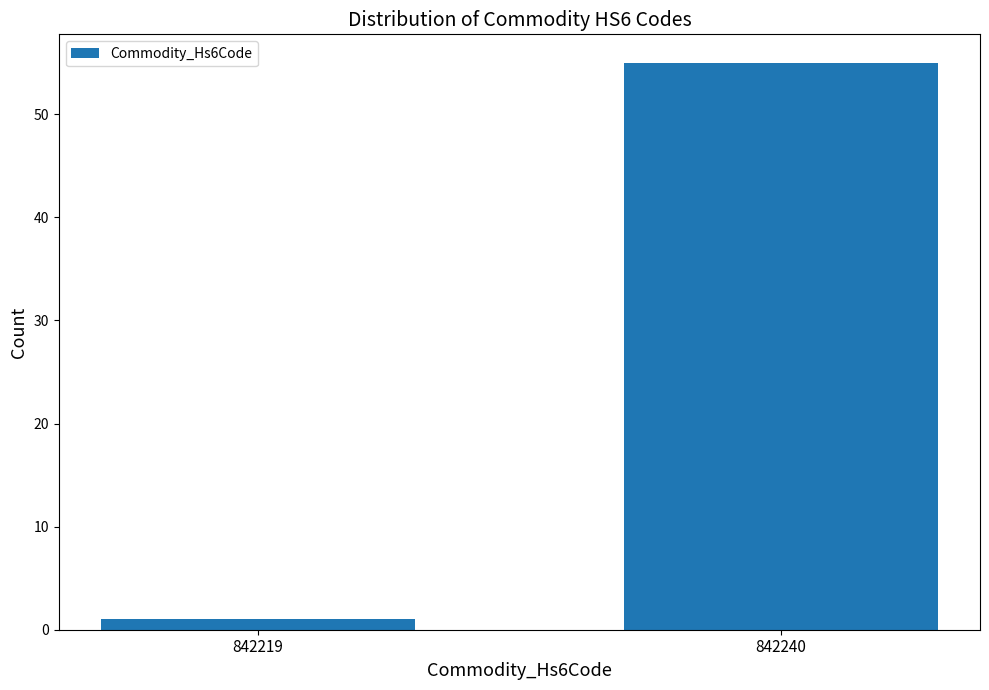

Reading left to right, list all the values displayed in this chart.

1	55